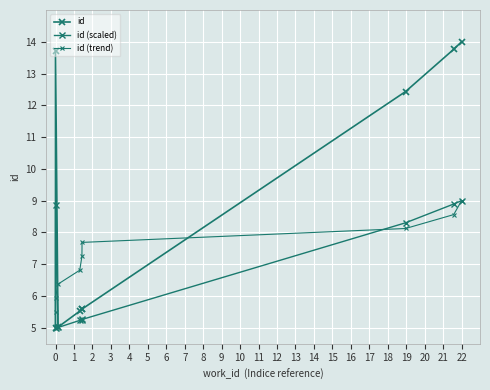

What is the average value of the id (scaled) series?

6.8